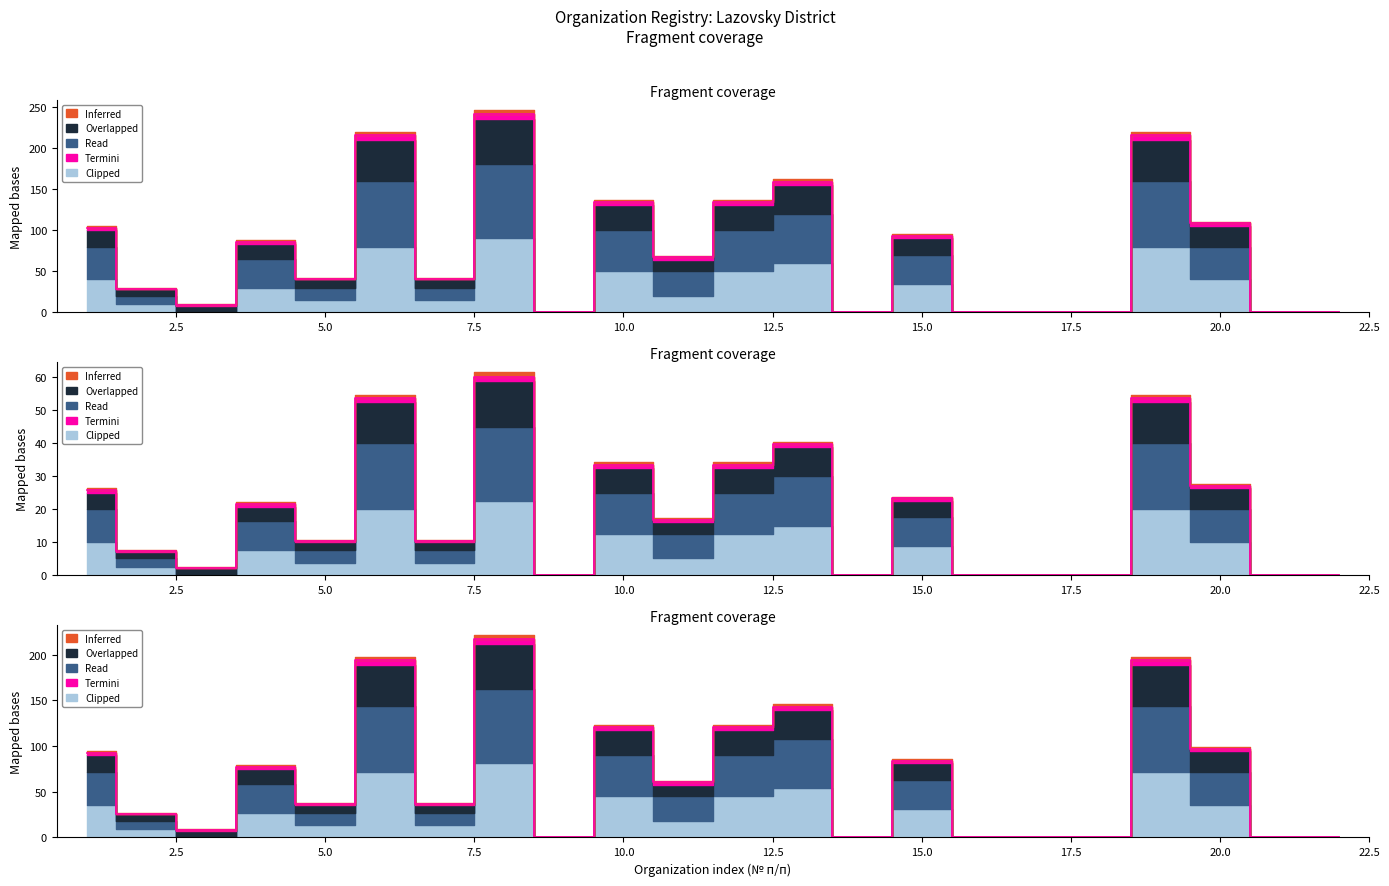

Which category has the highest value in the Read series?

8